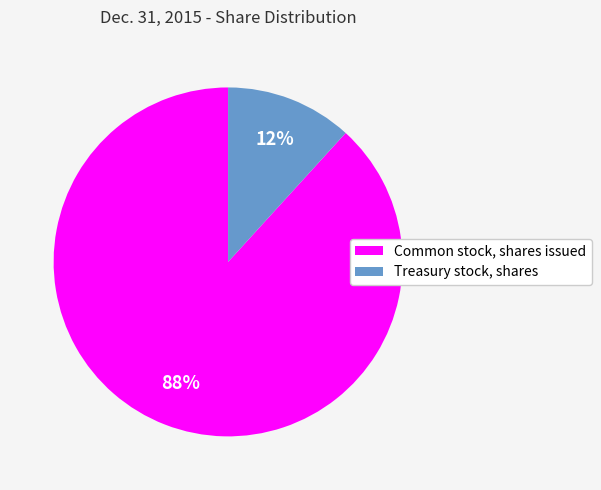

To the nearest percent, what percentage of the pie is Common stock, shares issued?

88%